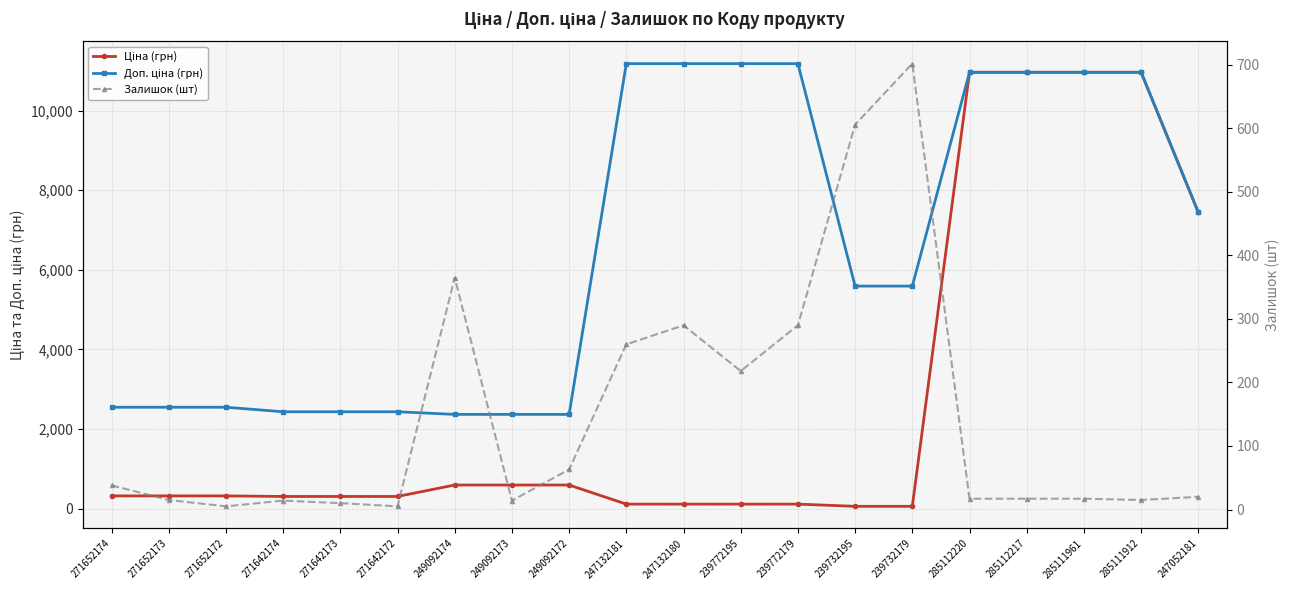

True or false: Залишок (шт) and Доп. ціна (грн) intersect in this chart.

False